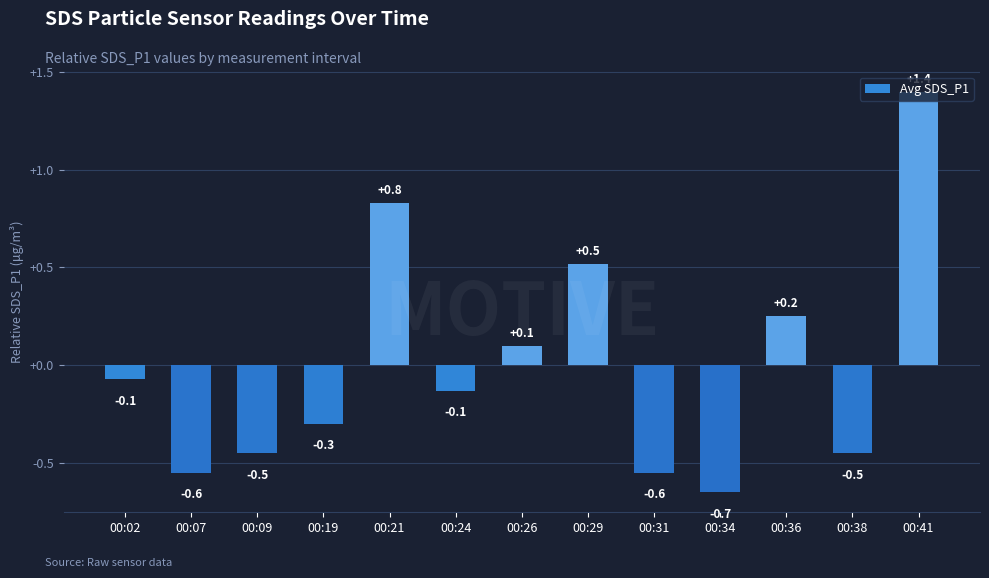

True or false: the data shows -0.1 at 00:24.

True